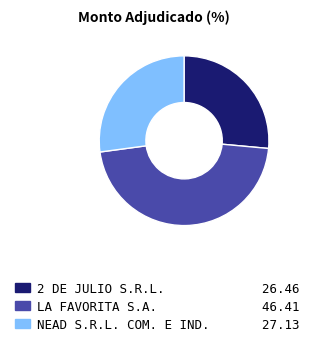

Rank the categories by value from lowest to highest.

2 DE JULIO S.R.L., NEAD S.R.L. COM. E IND., LA FAVORITA S.A.